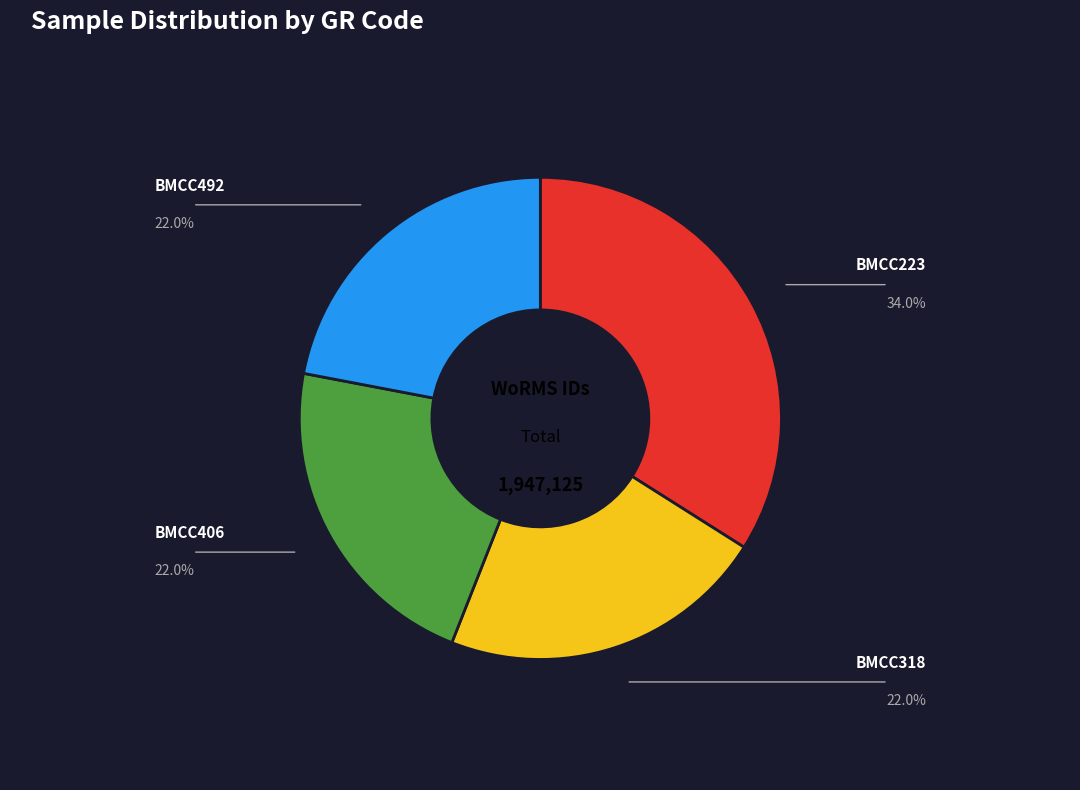

Is there a majority slice in this chart?

No